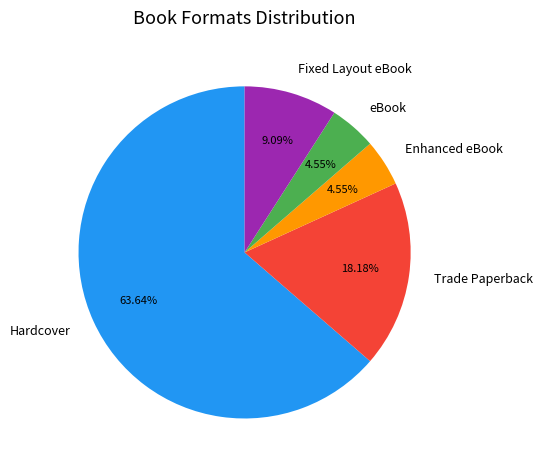

What is the ratio of the value at Trade Paperback to the value at Enhanced eBook?

4.0